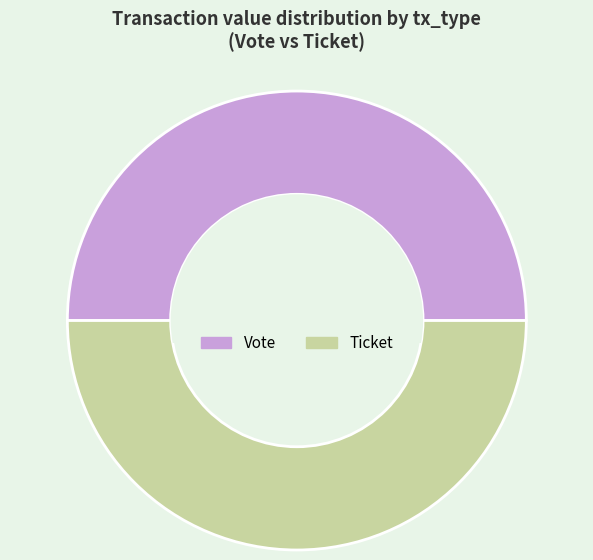

How many slices are in this pie chart?

2